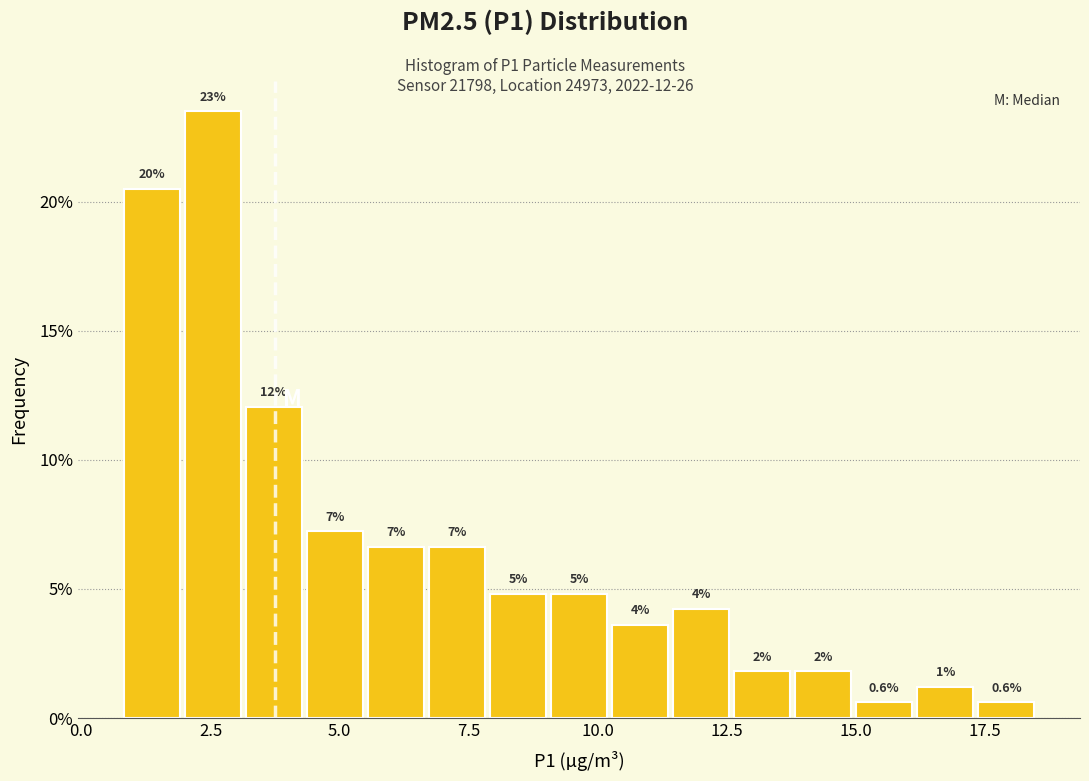

Read against the x-axis, roughly where is the centre of the tallest bar?

2.5